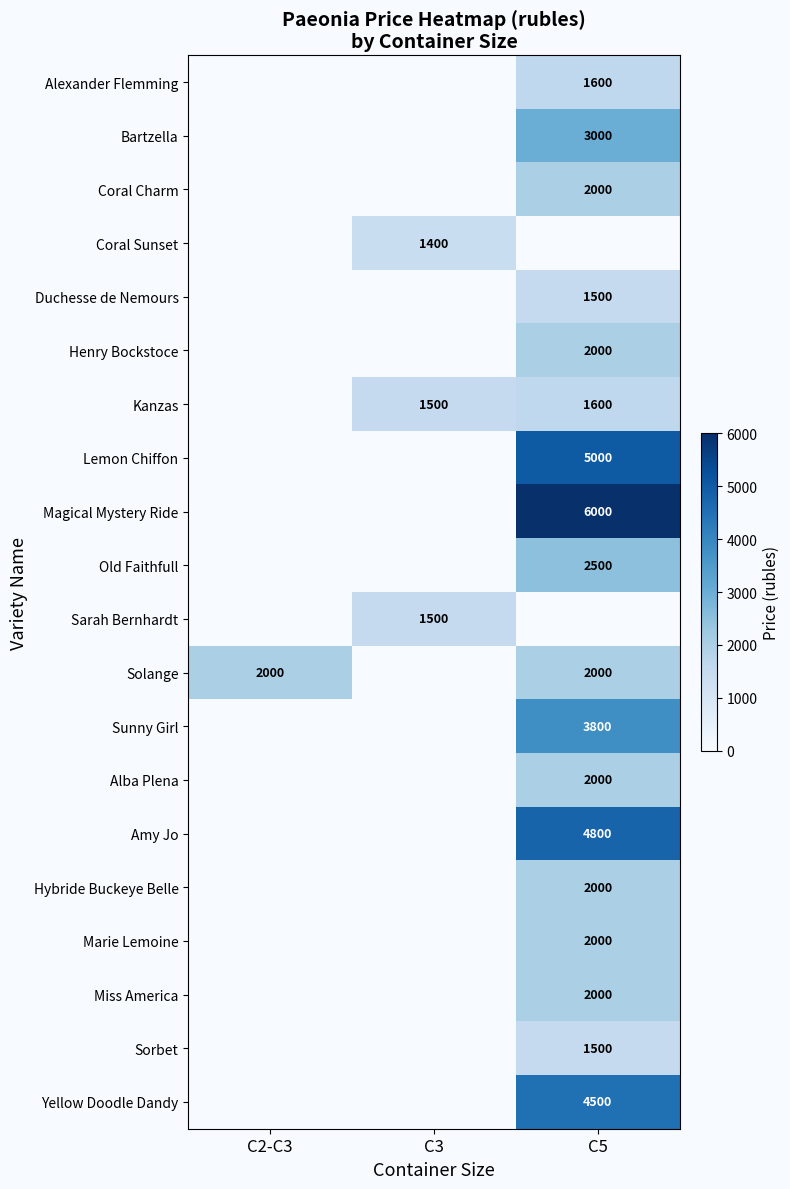

What is the total value across all series at C3?

4400